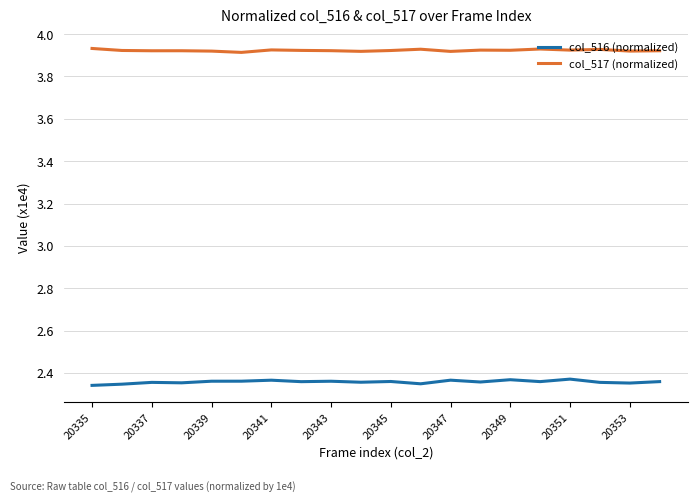

True or false: col_517 (normalized) has more than 0 interior local peaks.

True